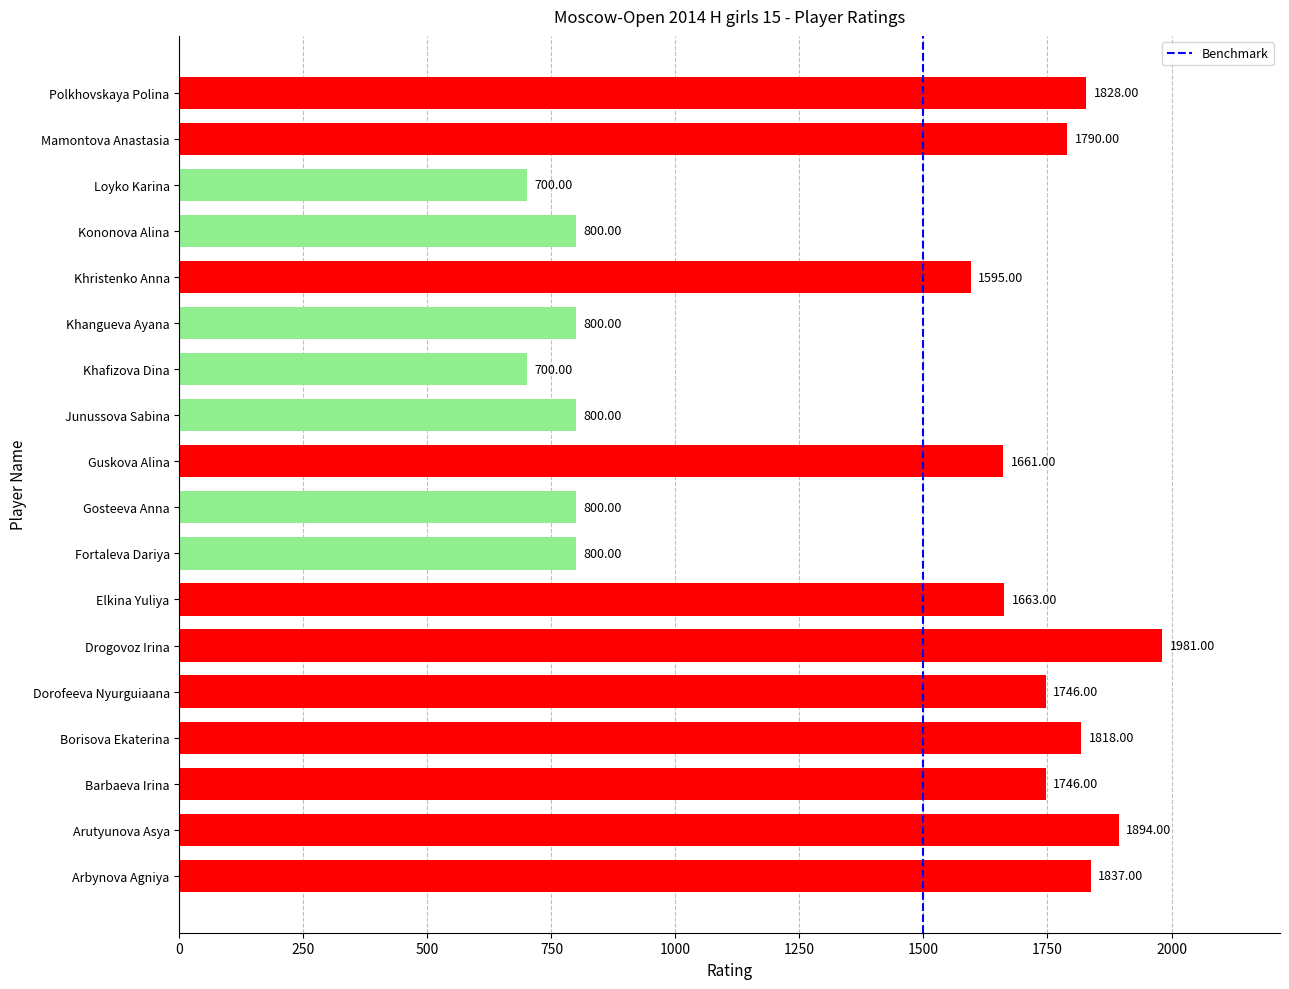

Where is the data nearest to the value 1340?

Khristenko Anna